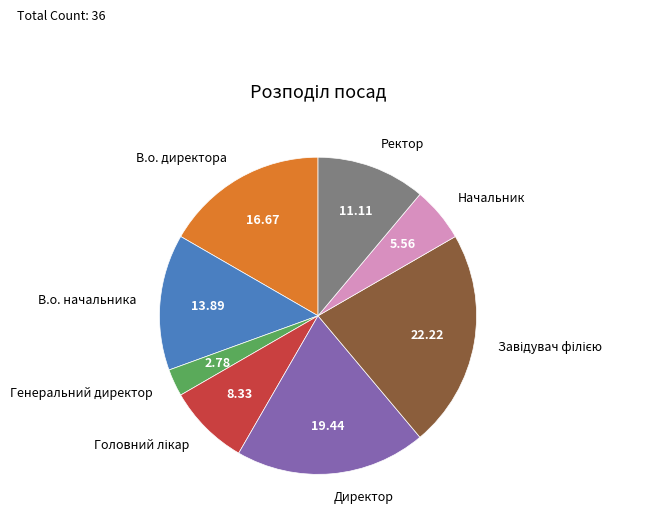

What is the ratio of the value at В.о. начальника to the value at Начальник?

2.5